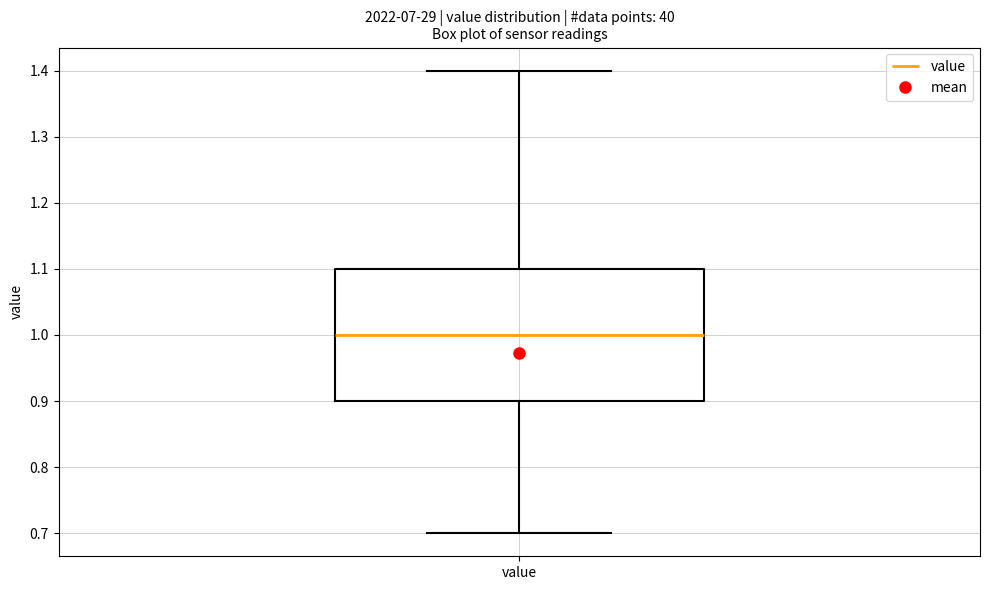

Read this box plot against the y-axis: the position of the median line, the range covered by the box, and the ends of both whiskers. The values are not printed on the chart, so give them approximately, as read against the axis.

median 1.0, box 0.9 to 1.1, whiskers 0.7 to 1.4